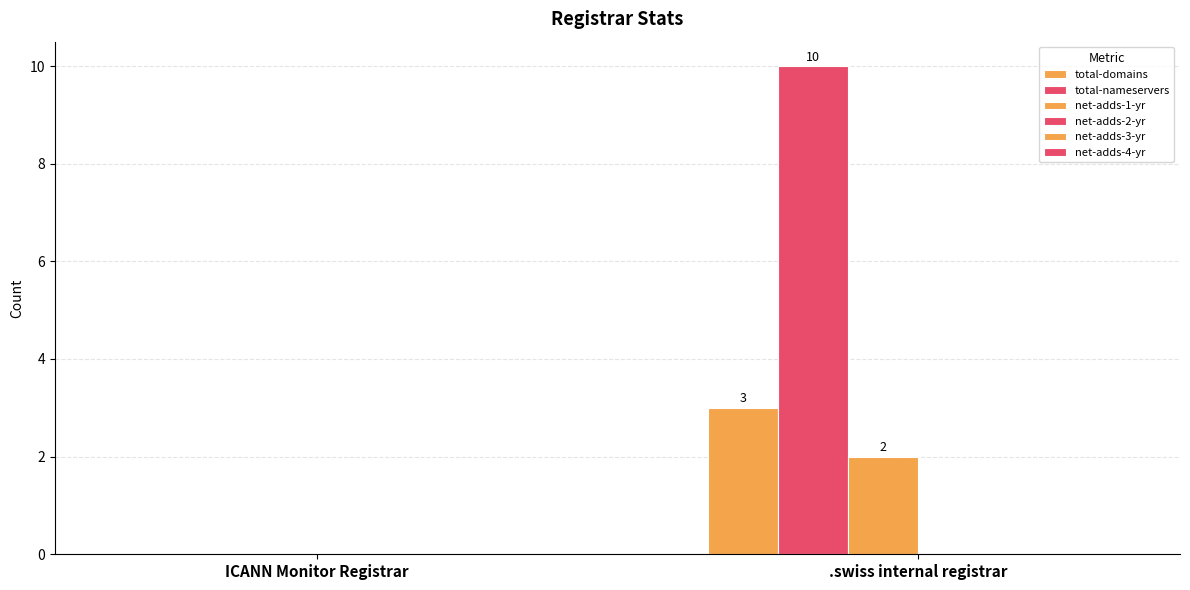

At which category is the sum across all series the highest?

.swiss internal registrar